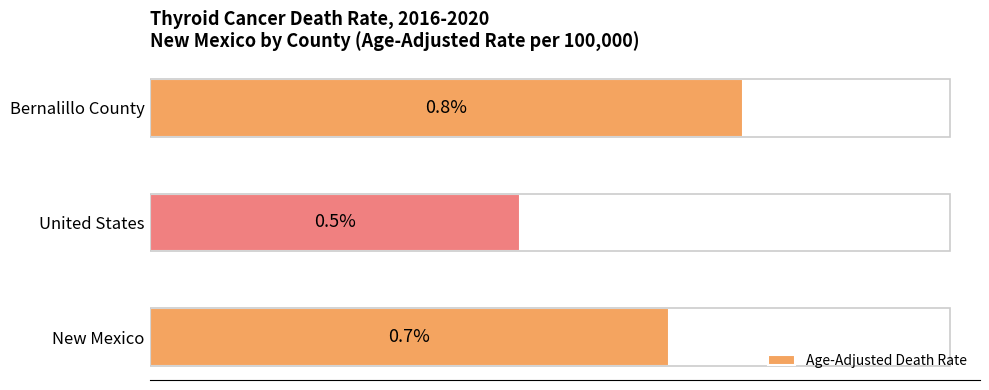

At which label is the value closest to 0?

United States